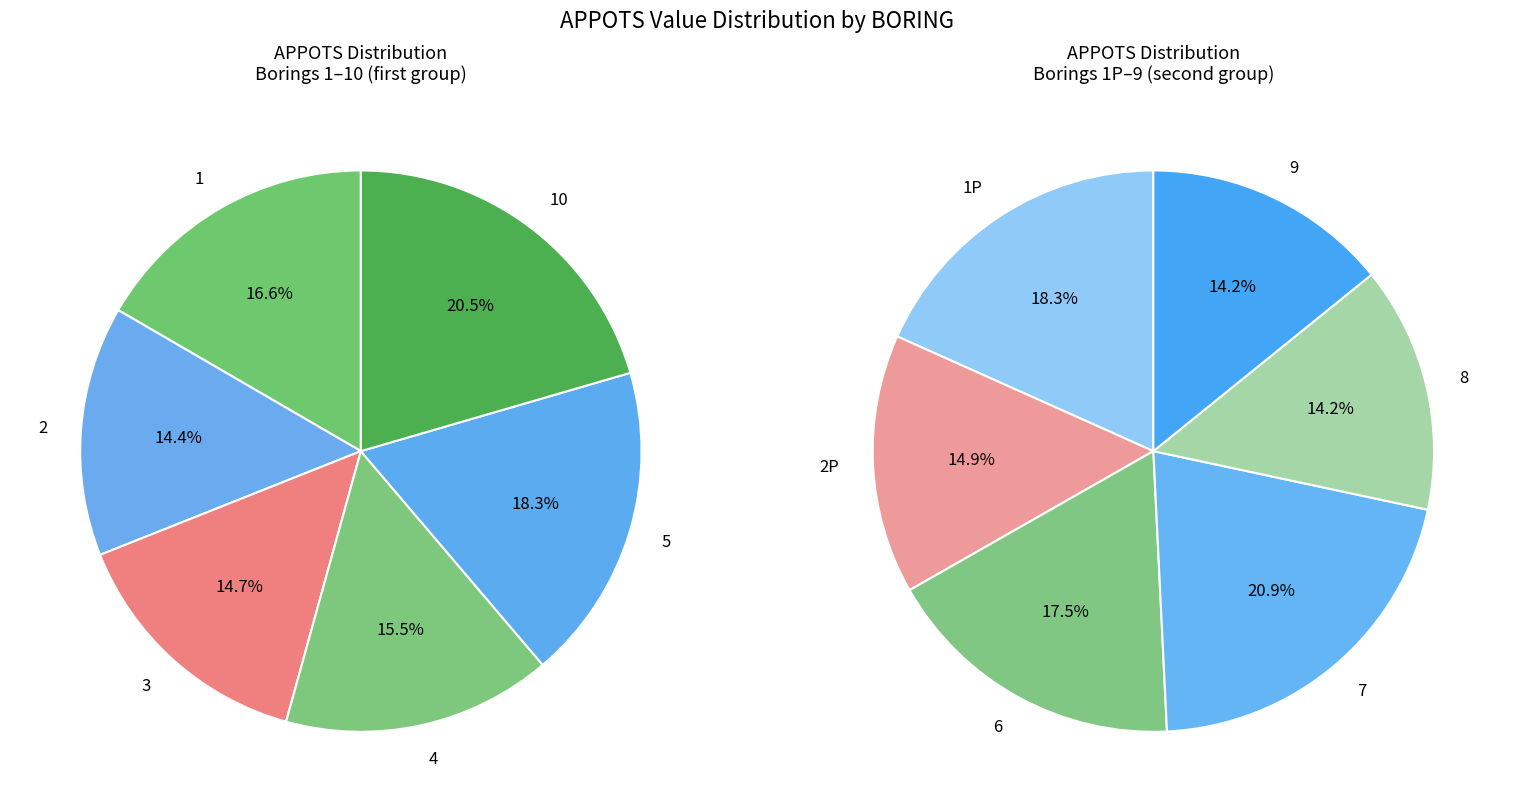

Count the number of slices in the pie.

12